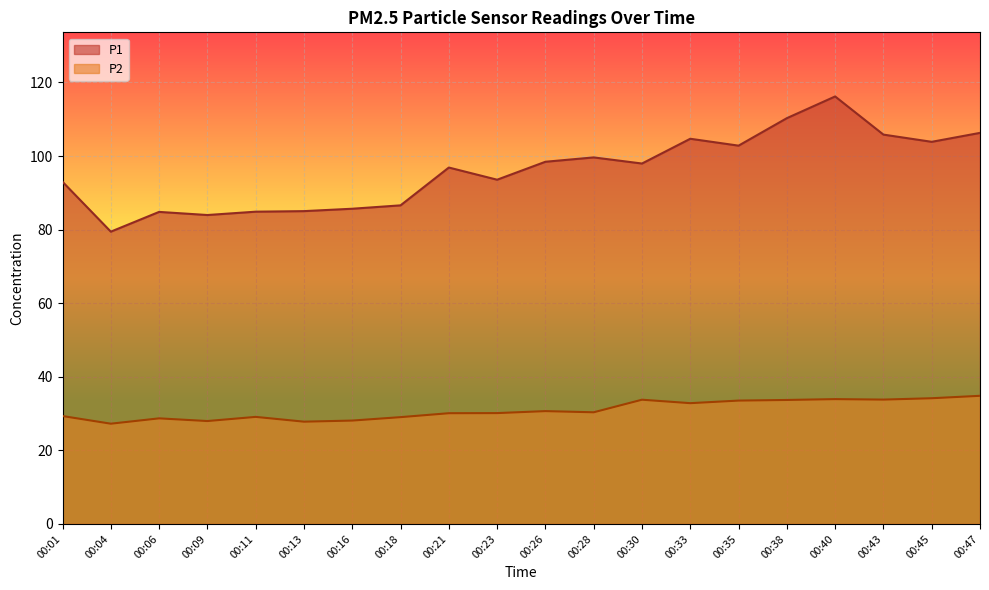

At which category is the sum across all series the highest?

00:40